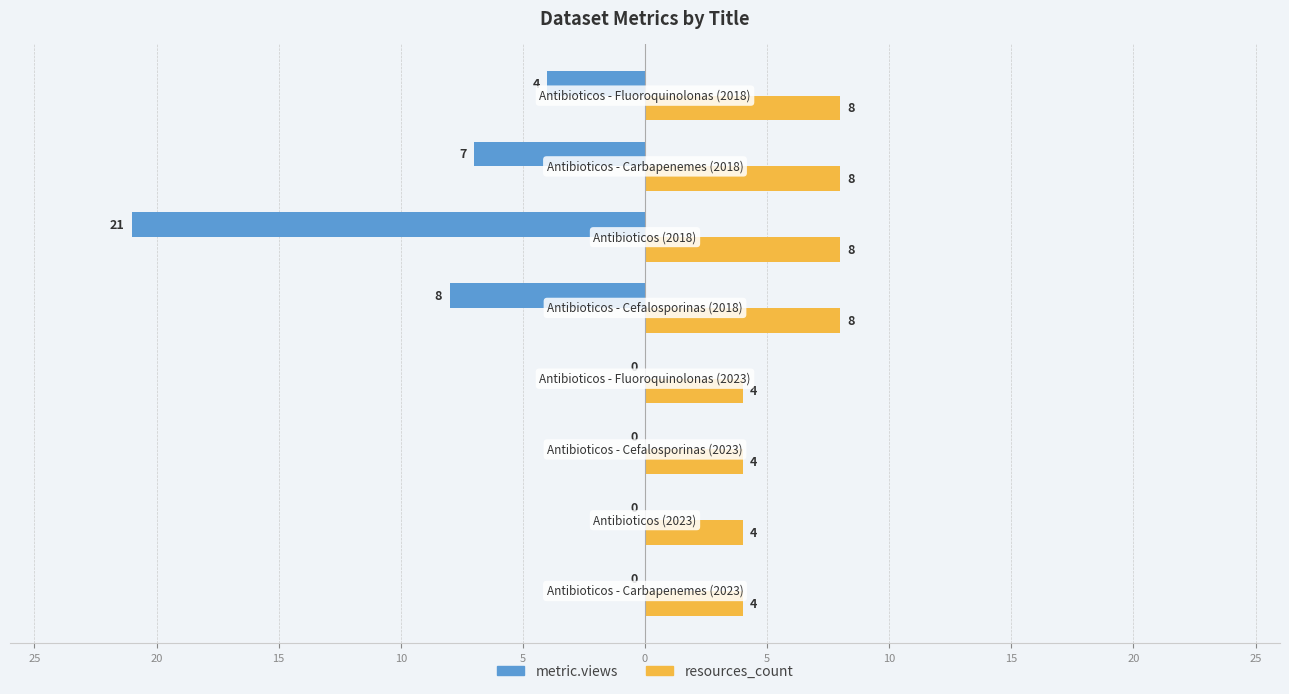

Which series has the largest total across all categories?

resources_count